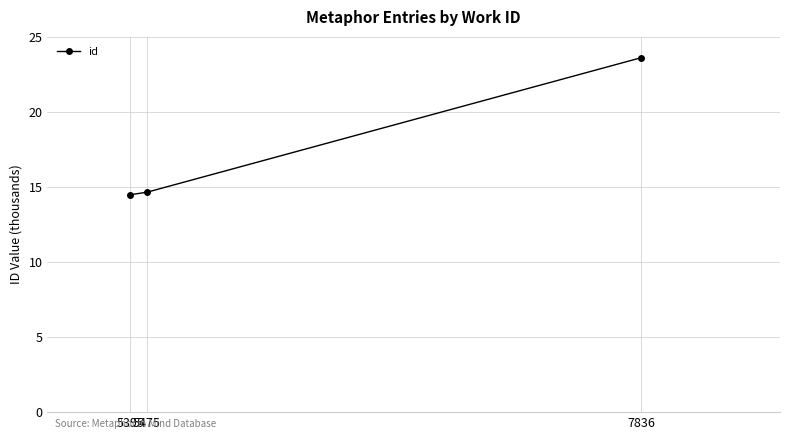

How many lines are shown in the chart?

1